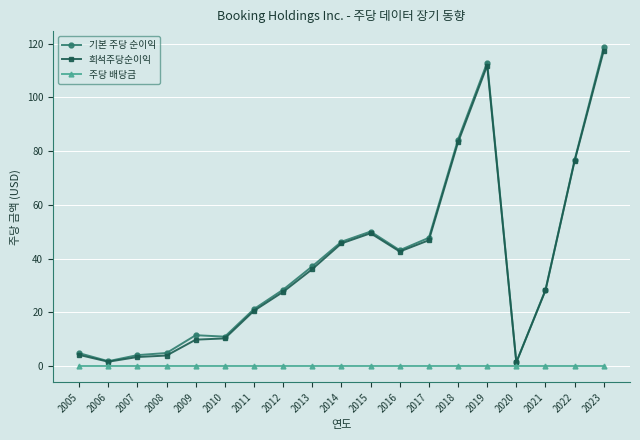

What are all the series names shown in the legend?

기본 주당 순이익, 희석주당순이익, 주당 배당금